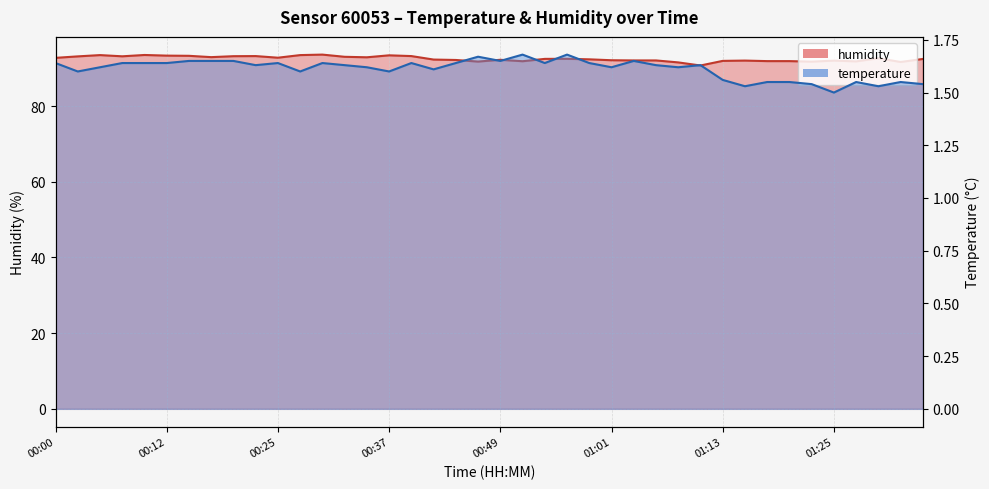

Rank the categories by humidity value from highest to lowest.

00:29, 00:10, 00:05, 00:27, 00:37, 00:12, 00:15, 00:22, 00:39, 00:20, 00:08, 00:03, 00:32, 00:17, 00:34, 00:25, 00:00, 01:30, 00:56, 00:54, 01:35, 00:59, 00:42, 00:49, 00:44, 01:01, 01:03, 01:06, 01:16, 01:25, 01:13, 01:18, 01:21, 00:51, 01:28, 00:46, 01:23, 01:33, 01:08, 01:11